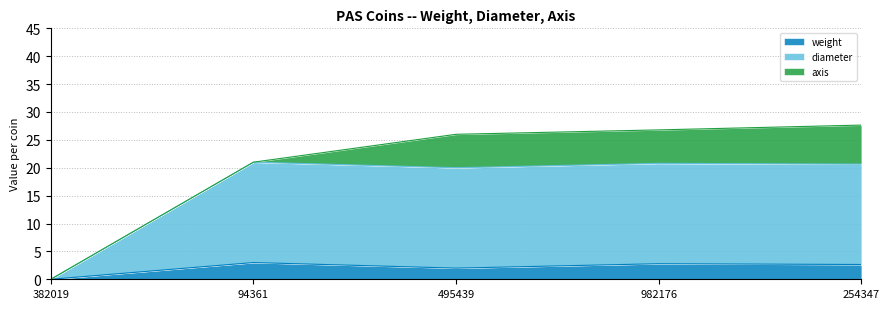

Does the chart have visible grid lines?

Yes